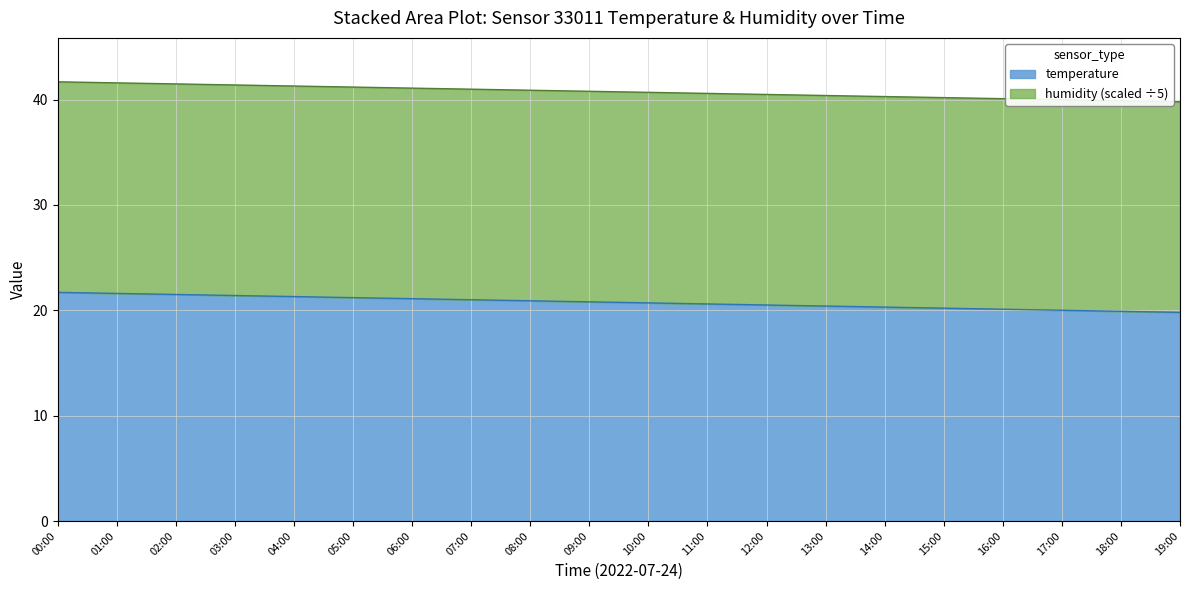

The chart shows a value of 40.5 at 12:00. True or false?

True